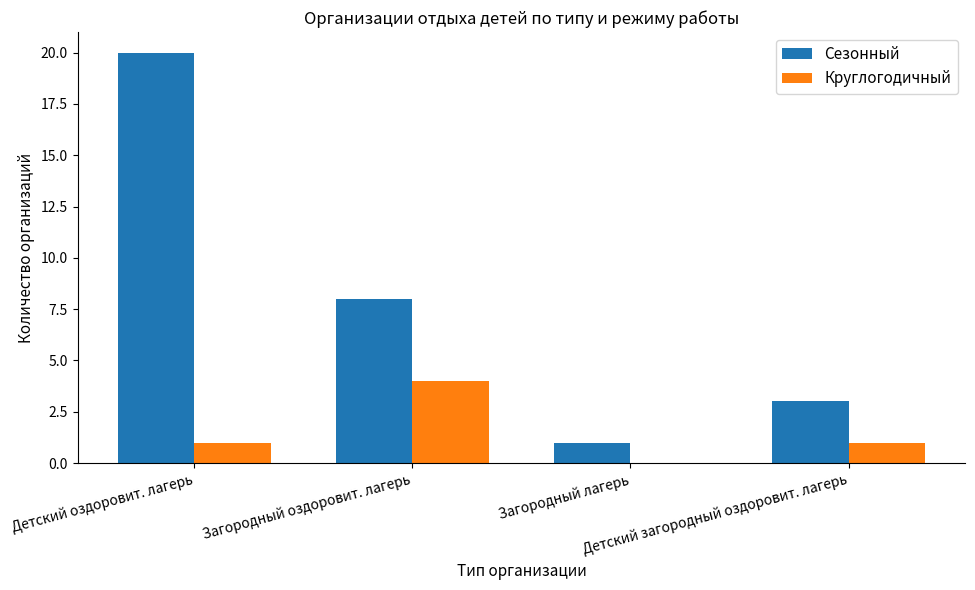

Reading left to right, what are all the values shown in this chart?

Сезонный: 20	8	1	3
Круглогодичный: 1	4	0	1